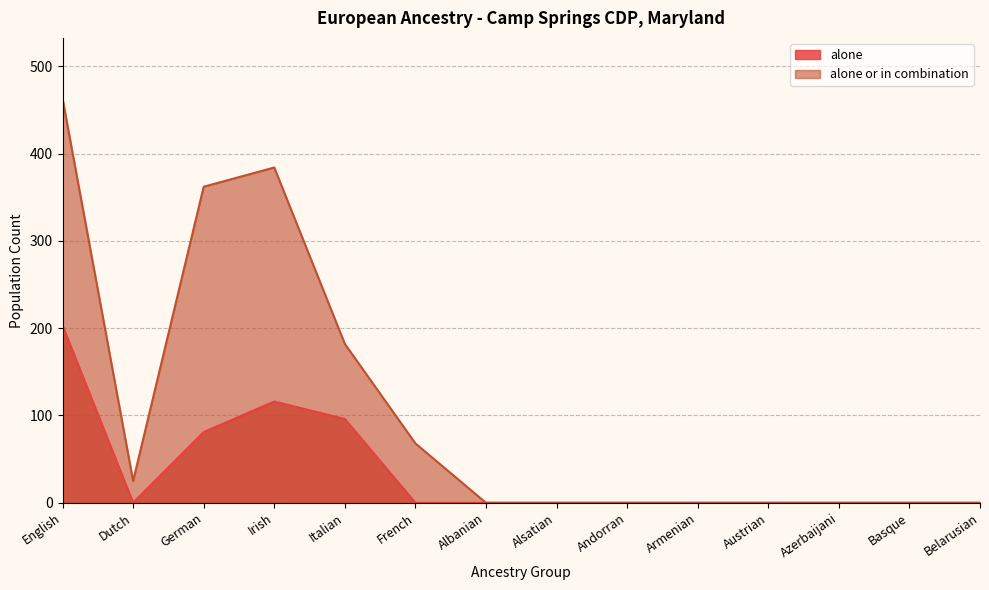

What are all the series names shown in the legend?

alone, alone or in combination